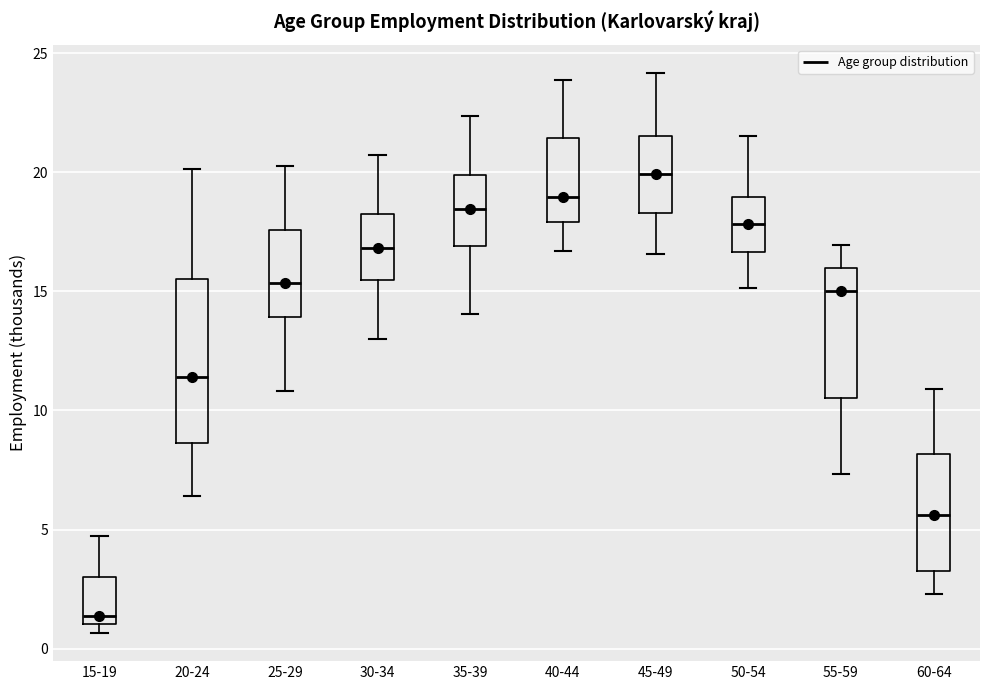

Which box is the tallest, from its lower edge to its upper edge?

20-24